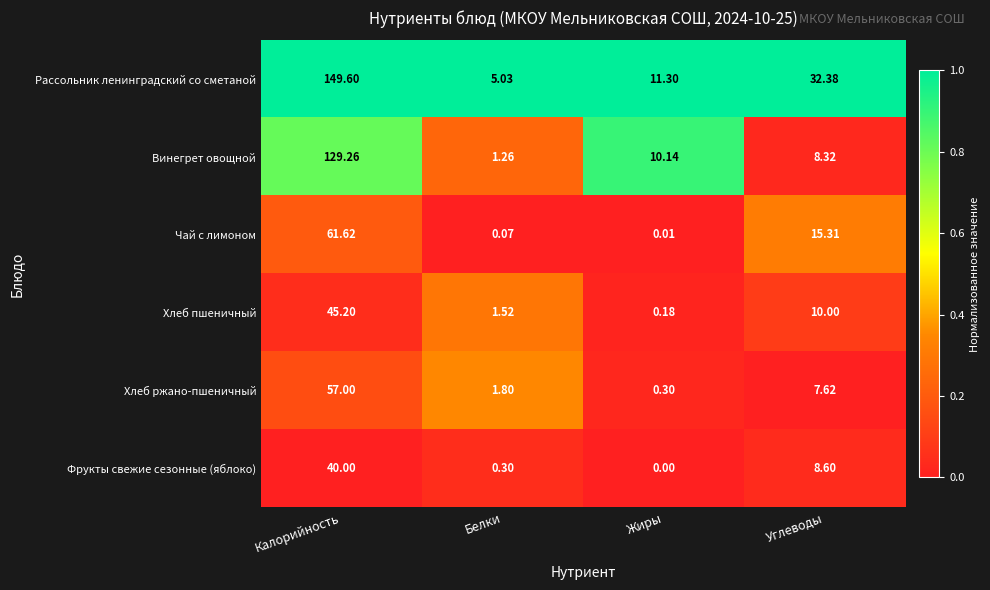

Which category has the highest value across all series?

Калорийность